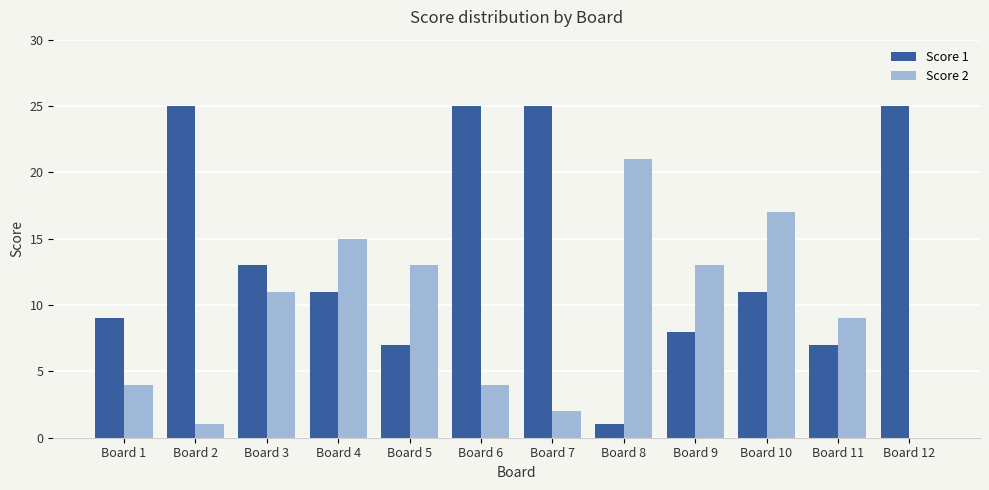

The Score 1 series shows 14 at Board 6. True or false?

False